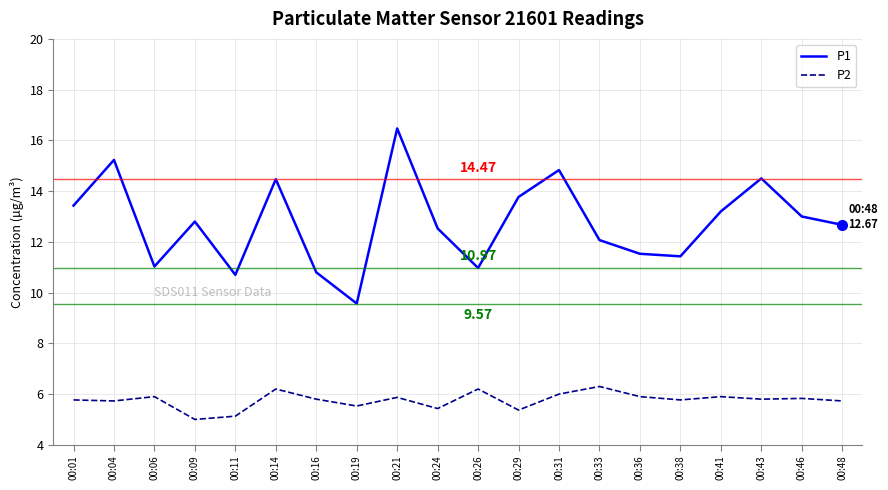

What is the total value across all series at 00:06?

16.9